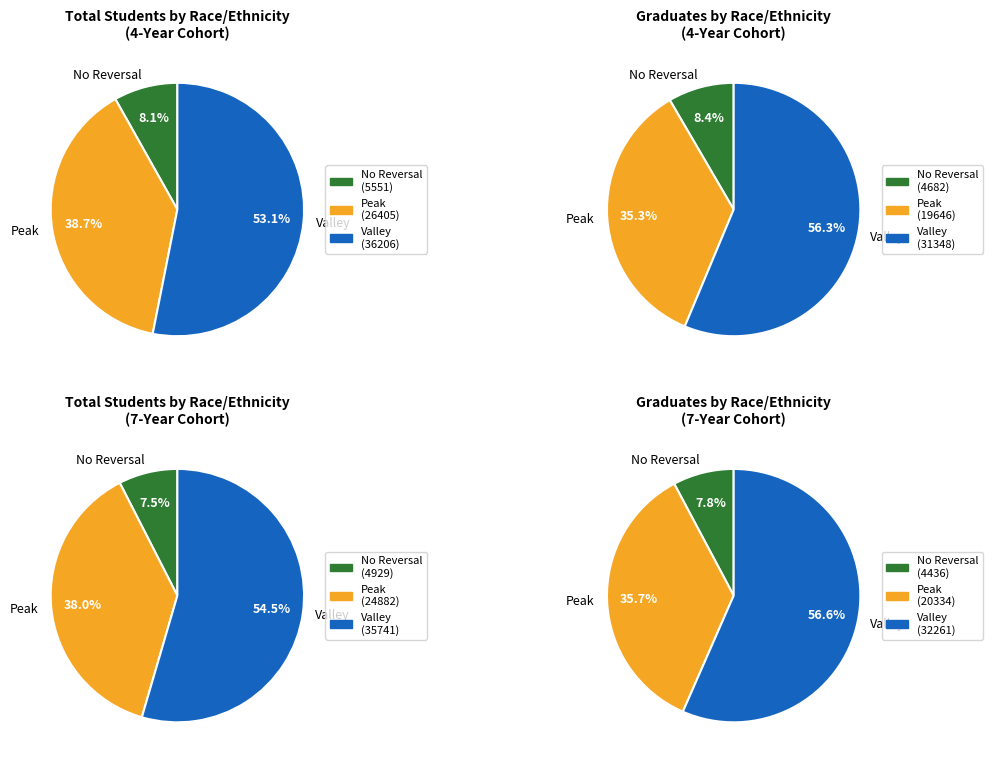

The Hispanic or Latino slice represents 40% of the pie. True or false?

False